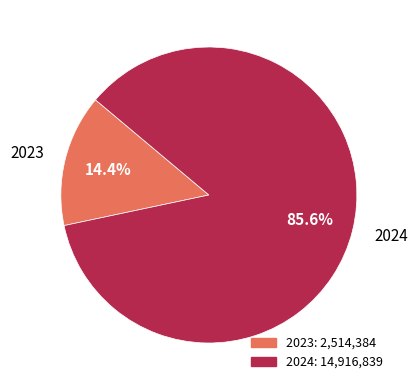

To the nearest percent, what is the difference between the 2024 and 2023 slice percentages?

71%